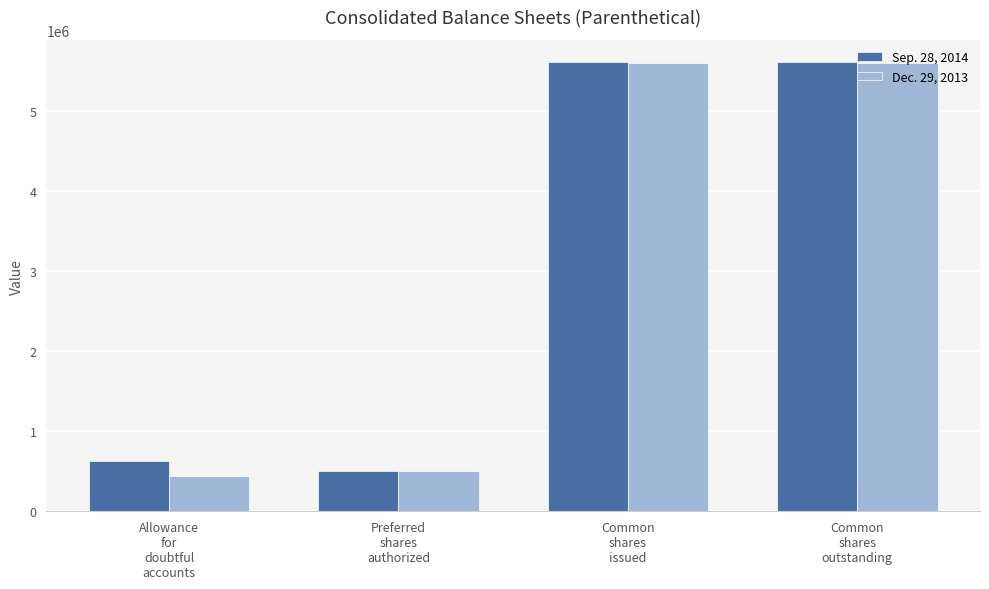

What position from the left is Common
shares
outstanding?

4